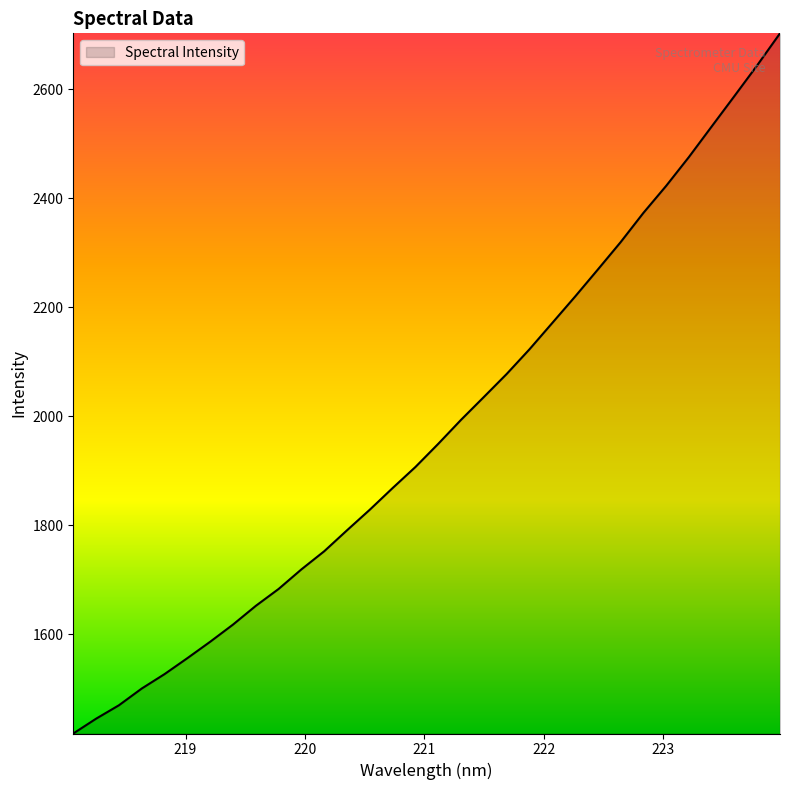

What is the minimum value shown in the chart?

1417.9